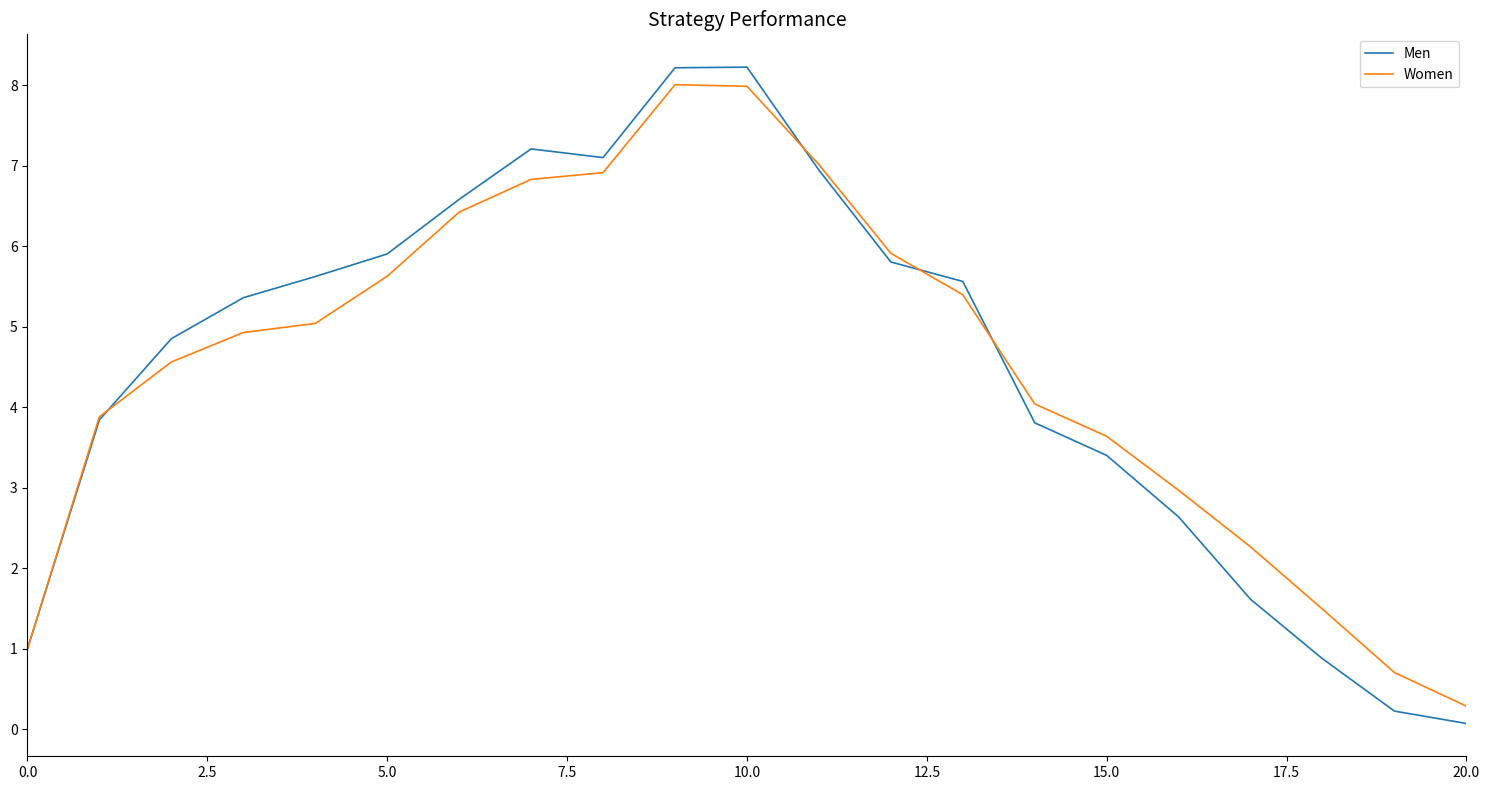

Which series has the largest range (max minus min)?

Men